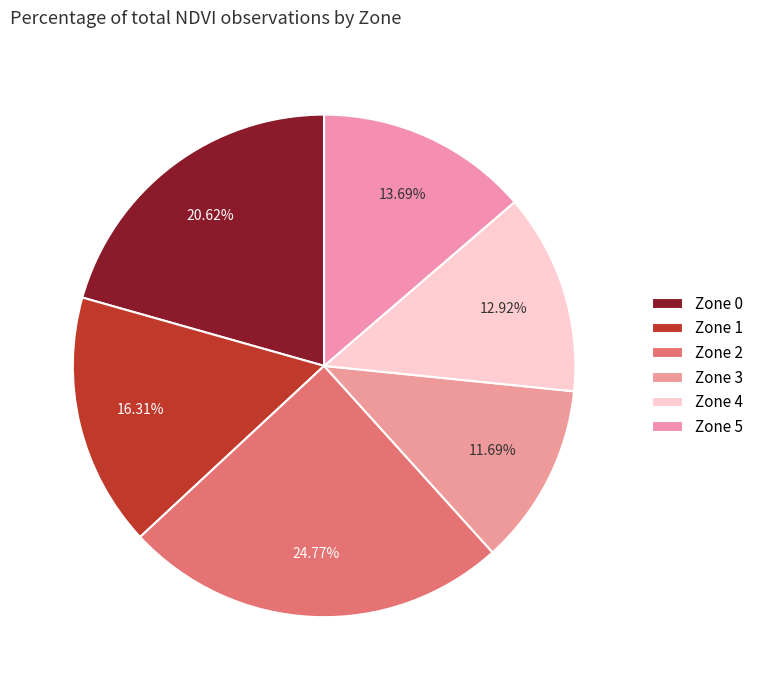

Combined, what portion of the pie is Zone 0 and Zone 2?

45.4%